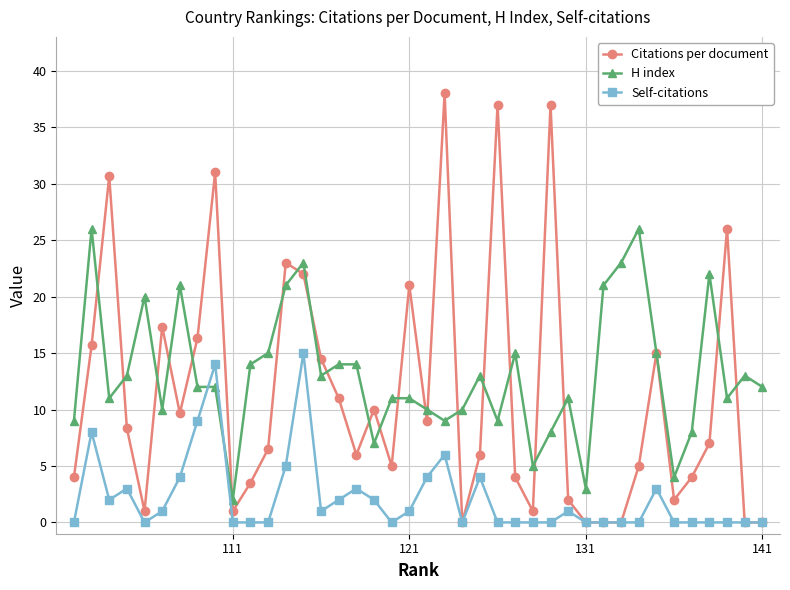

Which series has the widest spread of values?

Citations per document